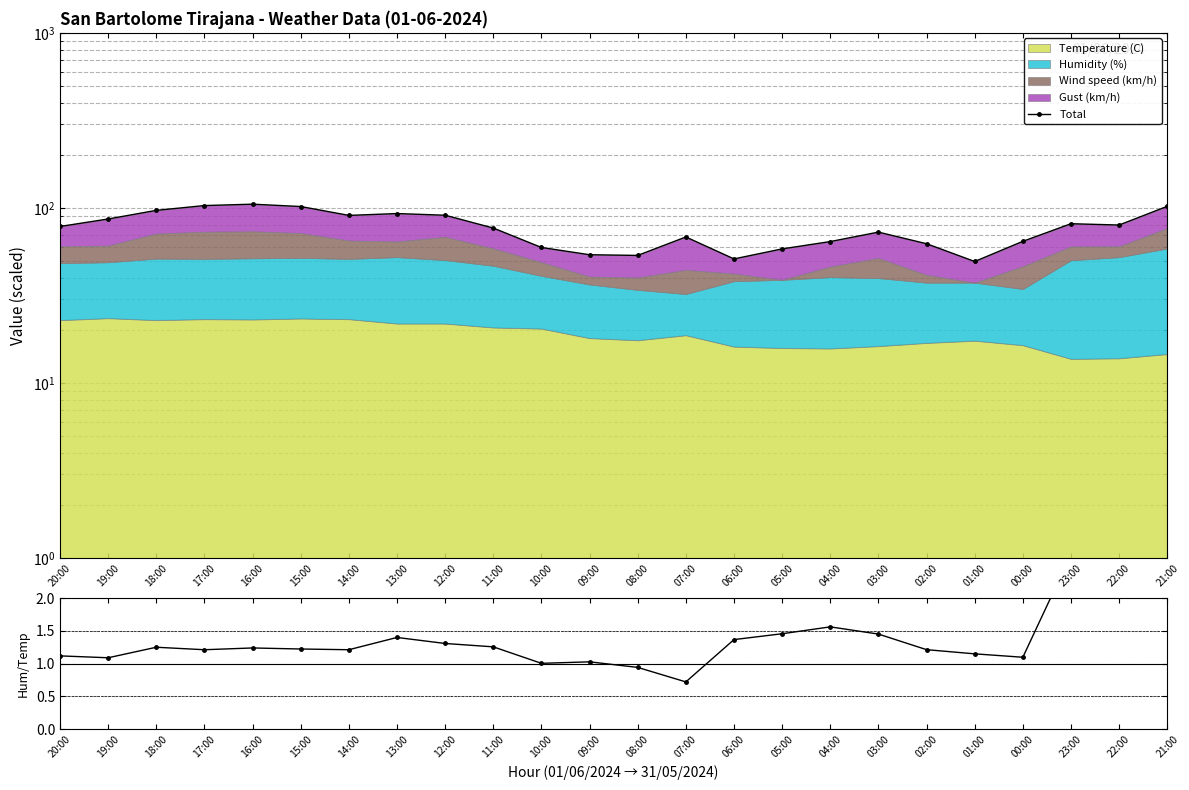

How many interior local valleys does the Total series have?

5